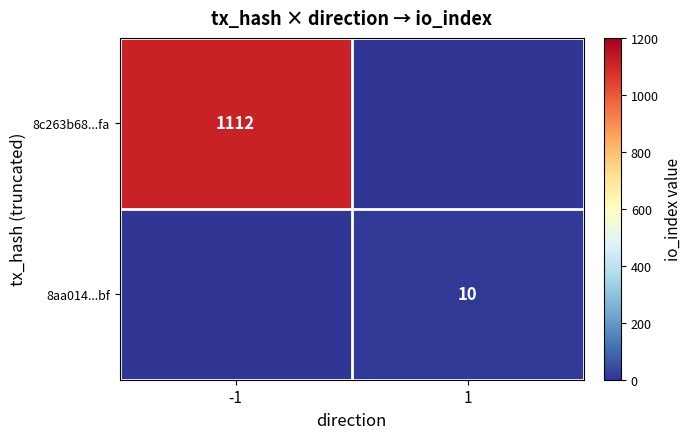

True or false: 8c263b68...fa has a value of 1112 at -1.

True